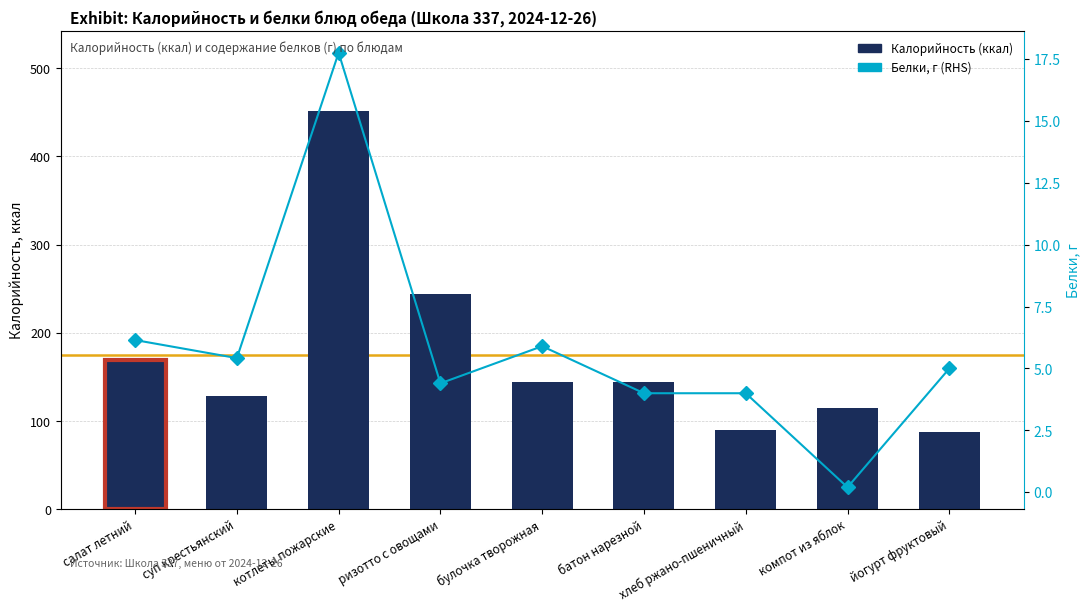

How many data points in Калорийность (ккал) are above 144?

3